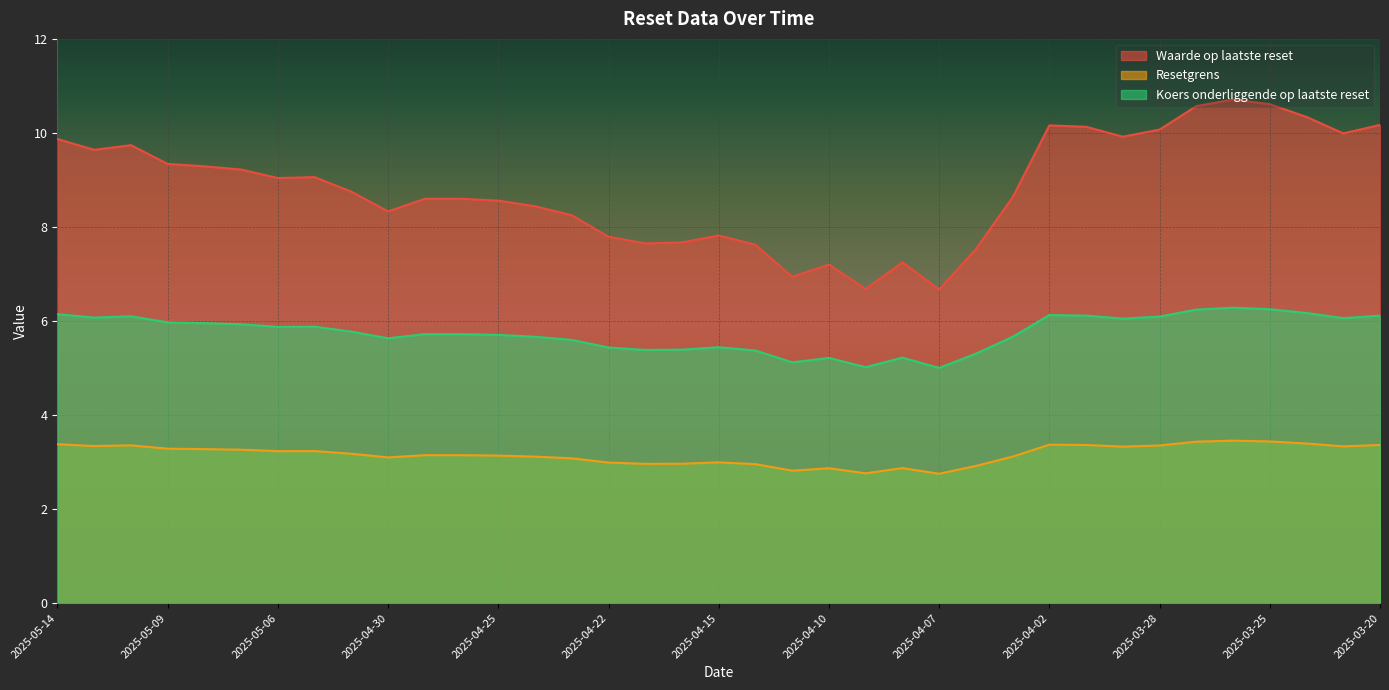

Does the chart display data point markers on the line(s)?

No